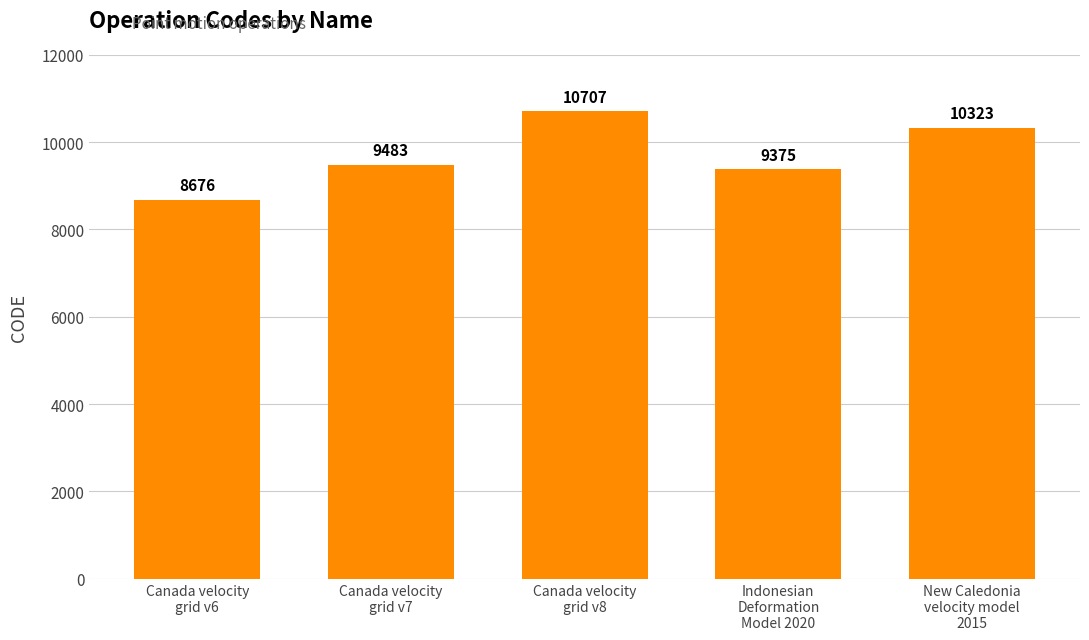

What is the label of the 5th bar from the left?

New Caledonia
velocity model
2015